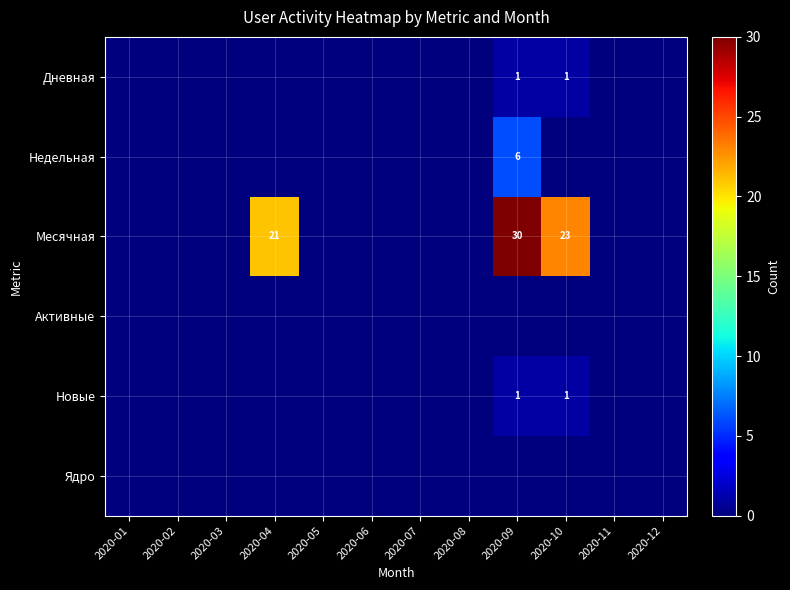

How many series are shown in this chart?

6